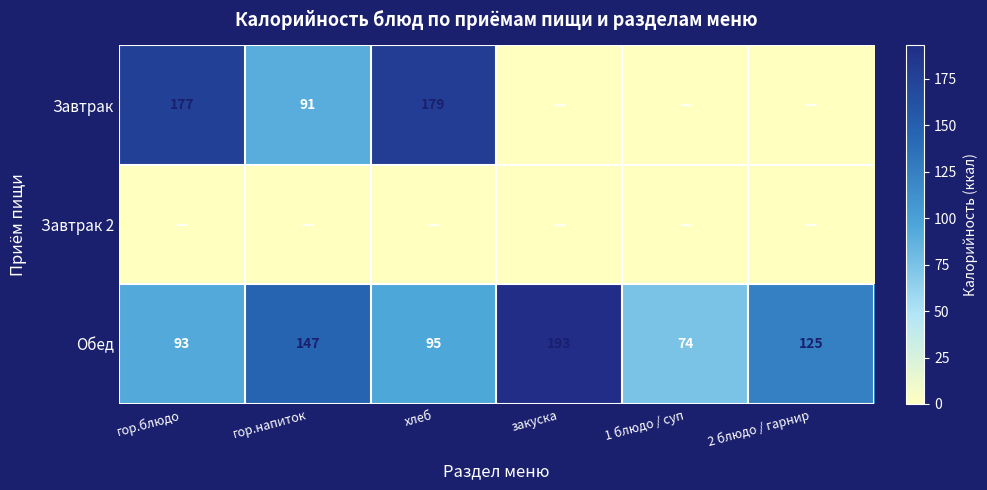

At which label does Обед reach its peak?

закуска